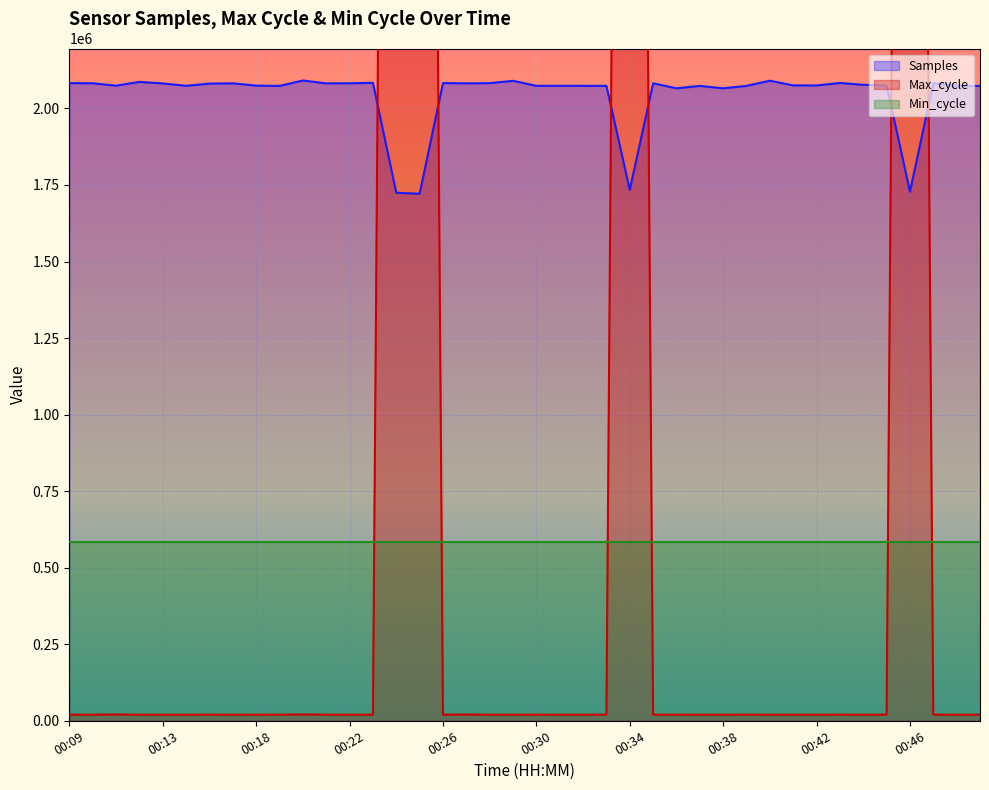

Which category has the highest value across all series?

00:25